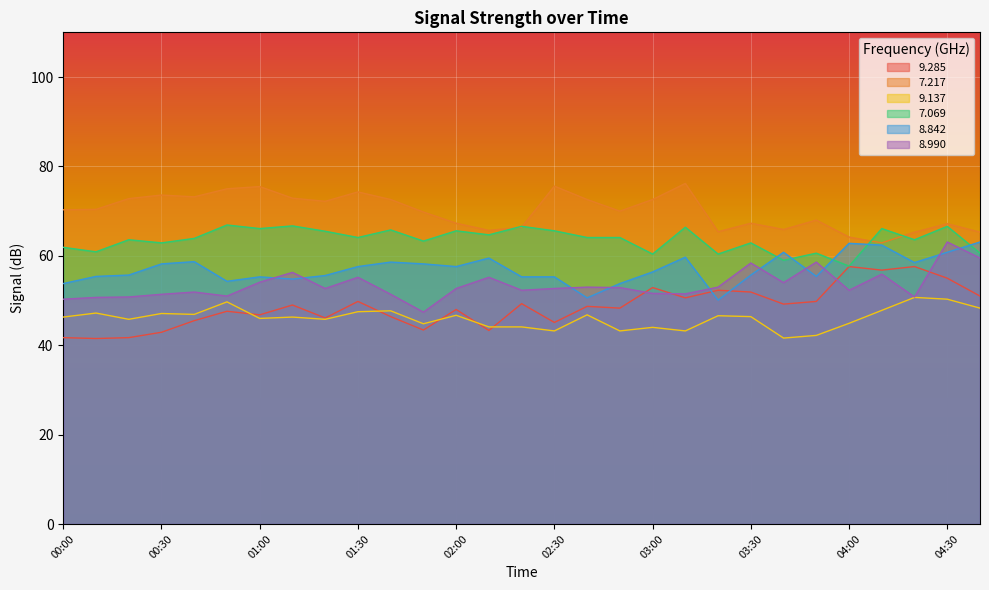

The 8.842 series shows 13.5 at 01:10. True or false?

False